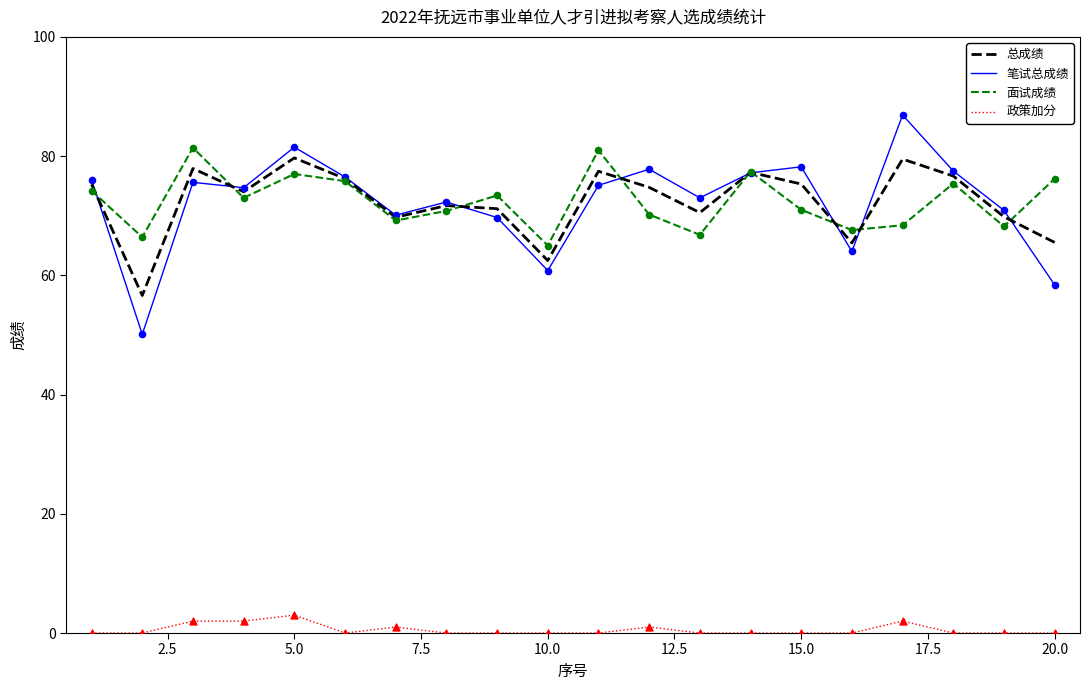

Which series has the widest spread of values?

笔试总成绩